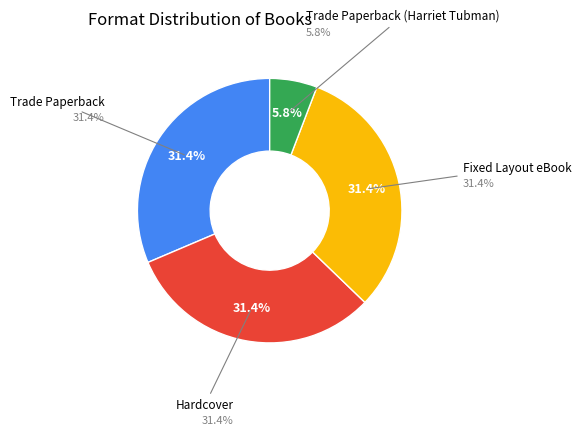

Is there a majority slice in this chart?

No